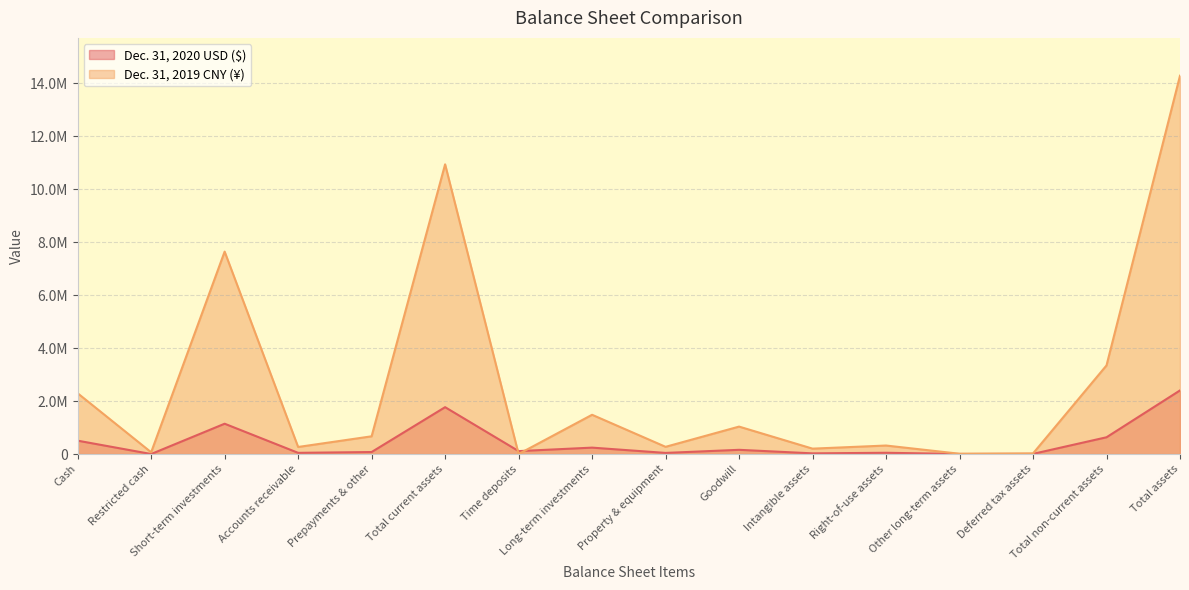

List the labels in order of Dec. 31, 2019 CNY (¥) value, smallest first.

Time deposits, Other long-term assets, Deferred tax assets, Restricted cash, Intangible assets, Accounts receivable, Property & equipment, Right-of-use assets, Prepayments & other, Goodwill, Long-term investments, Cash, Total non-current assets, Short-term investments, Total current assets, Total assets